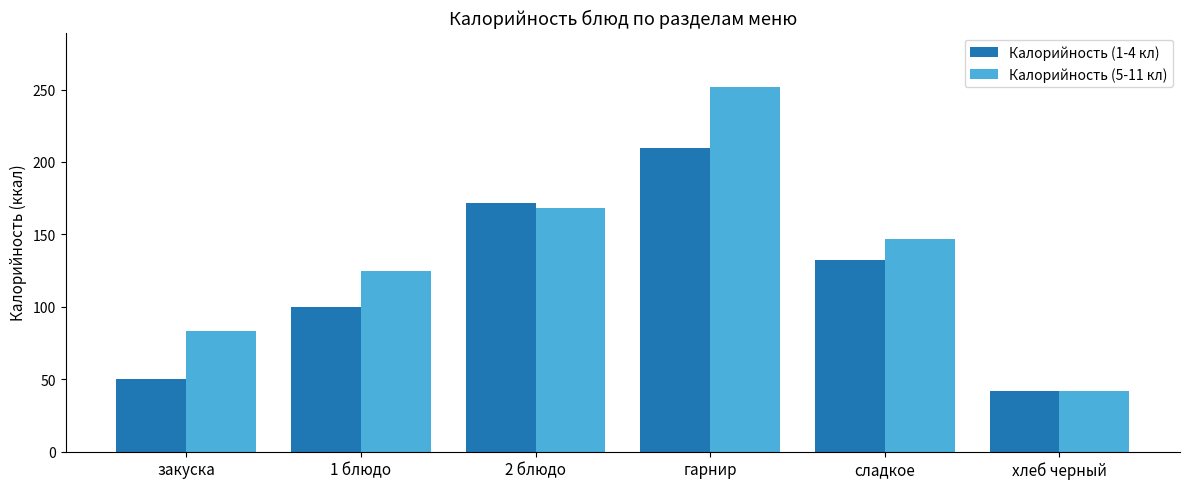

Read the Калорийность (5-11 кл) value at закуска.

83.5